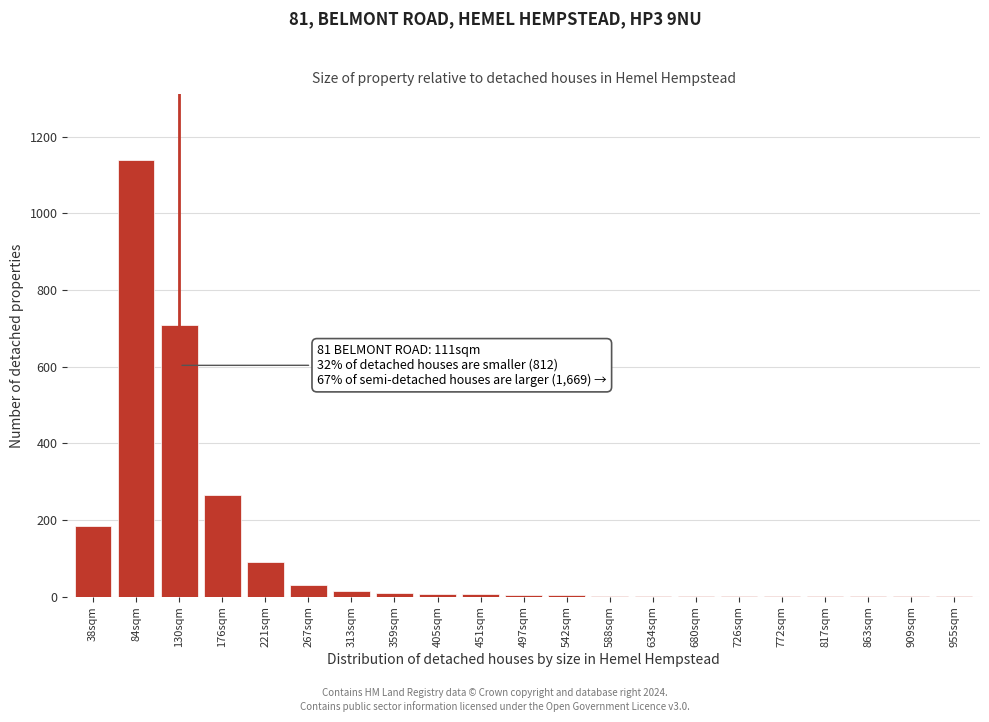

What is the greatest value displayed?

1140